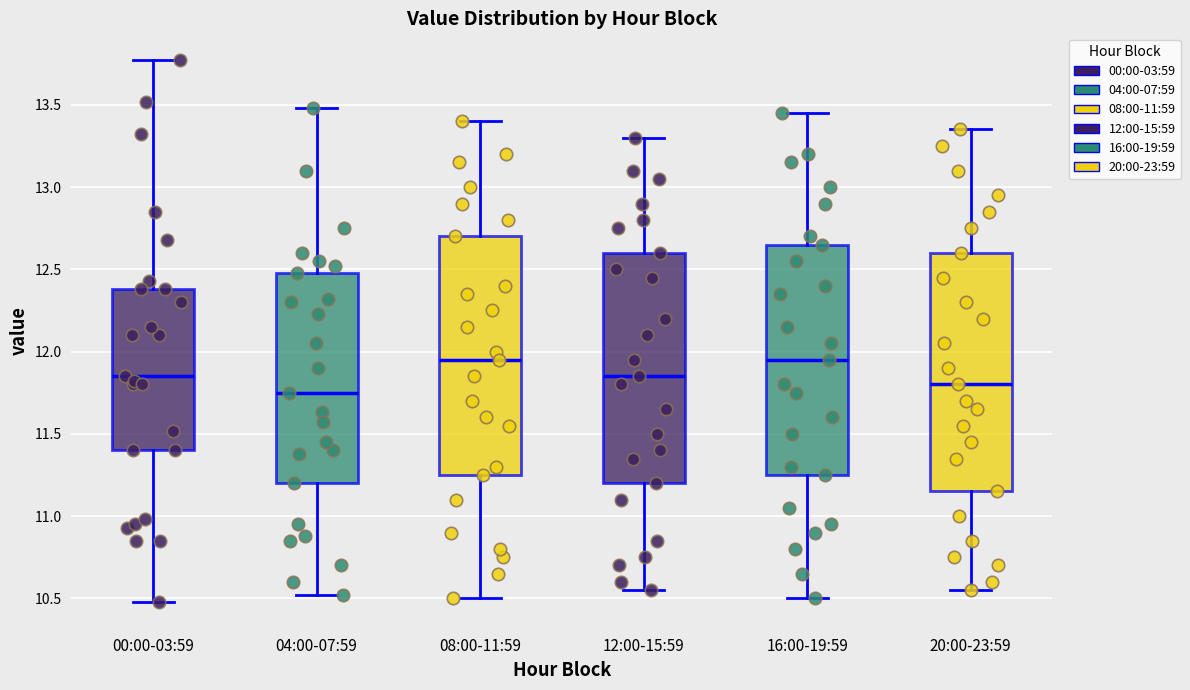

Reading left to right, transcribe this box plot: for each box, give where its median line is, the range the box spans, and where its two whiskers end, as read against the y-axis. The values are not printed on the chart, so give them approximately, as read against the axis.

00:00-03:59: median 11.85, box 11.40 to 12.40, whiskers 10.50 to 13.75
04:00-07:59: median 11.75, box 11.20 to 12.50, whiskers 10.50 to 13.50
08:00-11:59: median 11.95, box 11.25 to 12.70, whiskers 10.50 to 13.40
12:00-15:59: median 11.85, box 11.20 to 12.60, whiskers 10.55 to 13.30
16:00-19:59: median 11.95, box 11.25 to 12.65, whiskers 10.50 to 13.45
20:00-23:59: median 11.80, box 11.15 to 12.60, whiskers 10.55 to 13.35